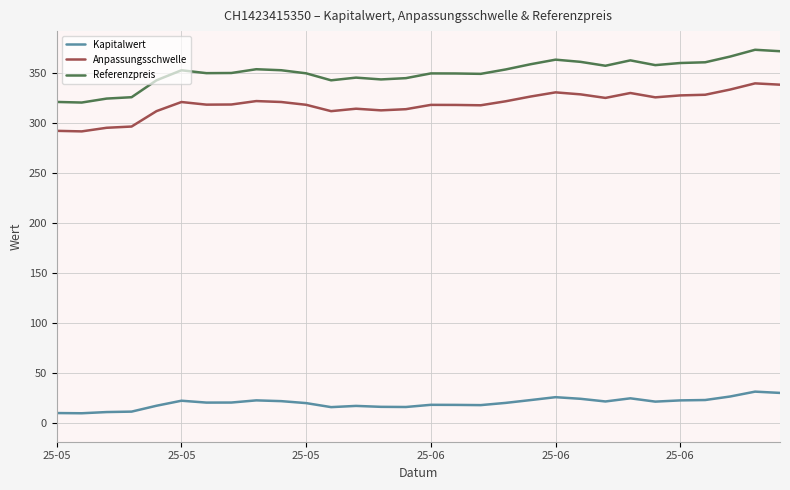

Rank the series by their maximum value, from highest to lowest.

Referenzpreis, Anpassungsschwelle, Kapitalwert